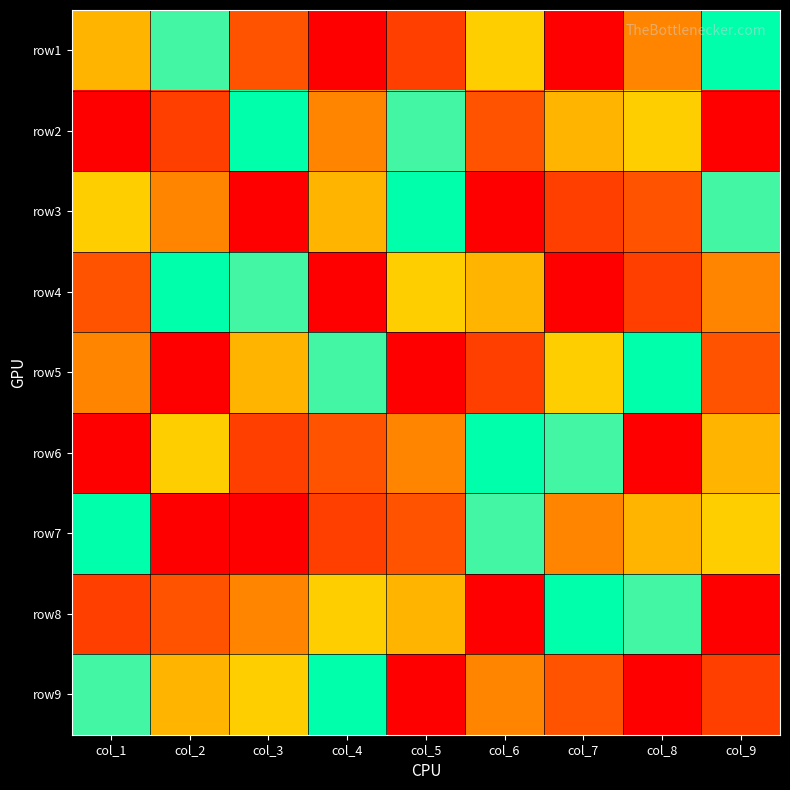

What is the maximum value shown in the chart?

9